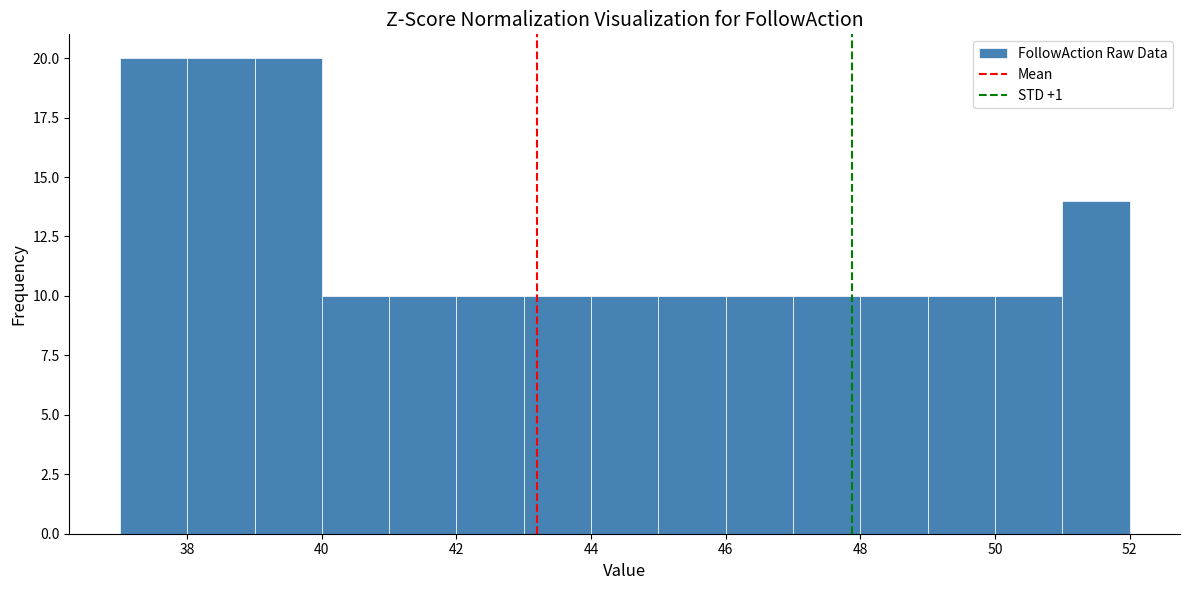

How tall is the bar that spans 45 to 46 on the x-axis? The values are not printed on the chart, so give them approximately, as read against the axis.

10